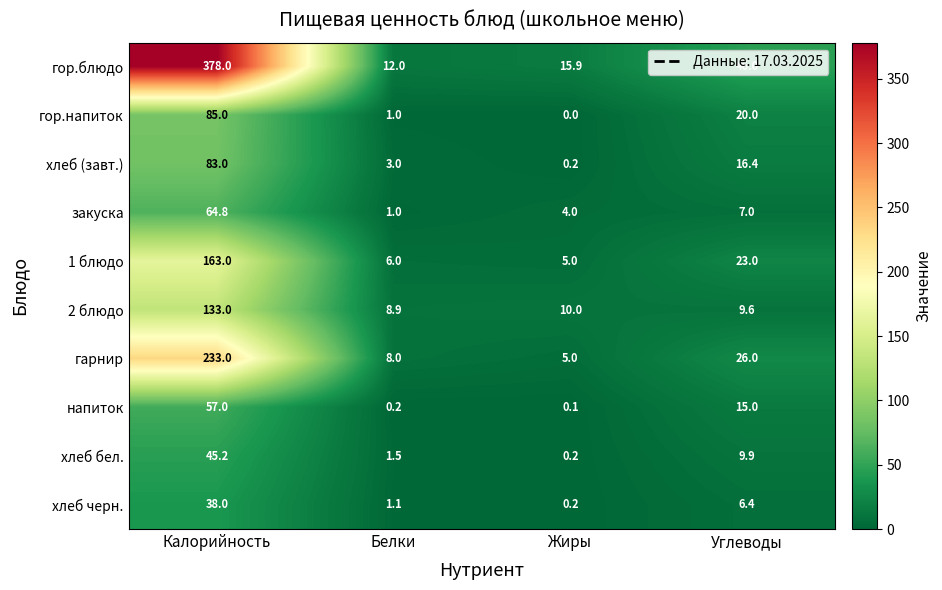

At Калорийность, list the series in order from largest to smallest.

гор.блюдо, гарнир, 1 блюдо, 2 блюдо, гор.напиток, хлеб (завт.), закуска, напиток, хлеб бел., хлеб черн.